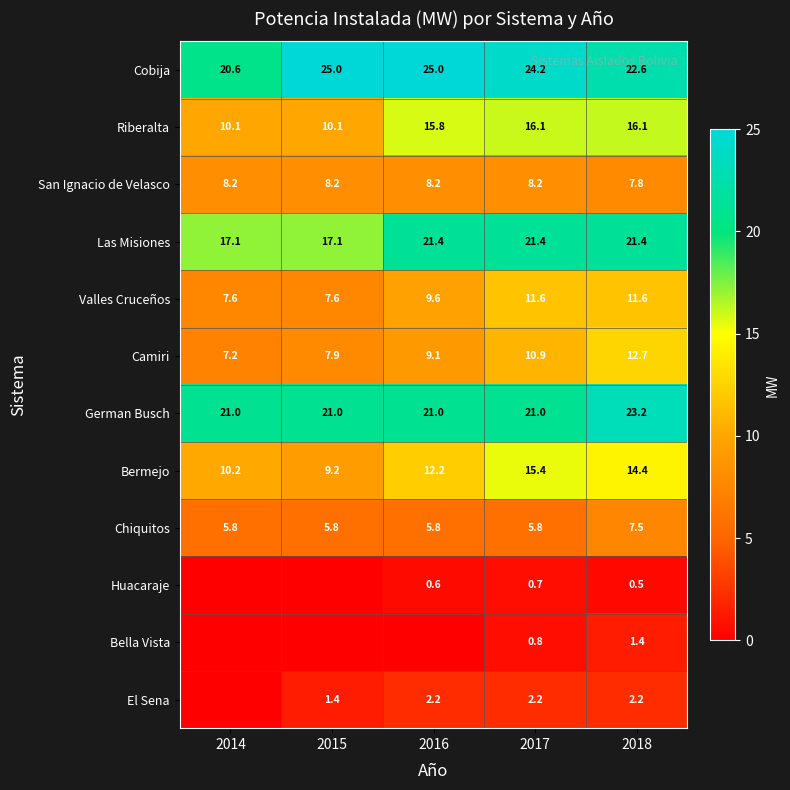

At how many categories does at least one series exceed 22?

4